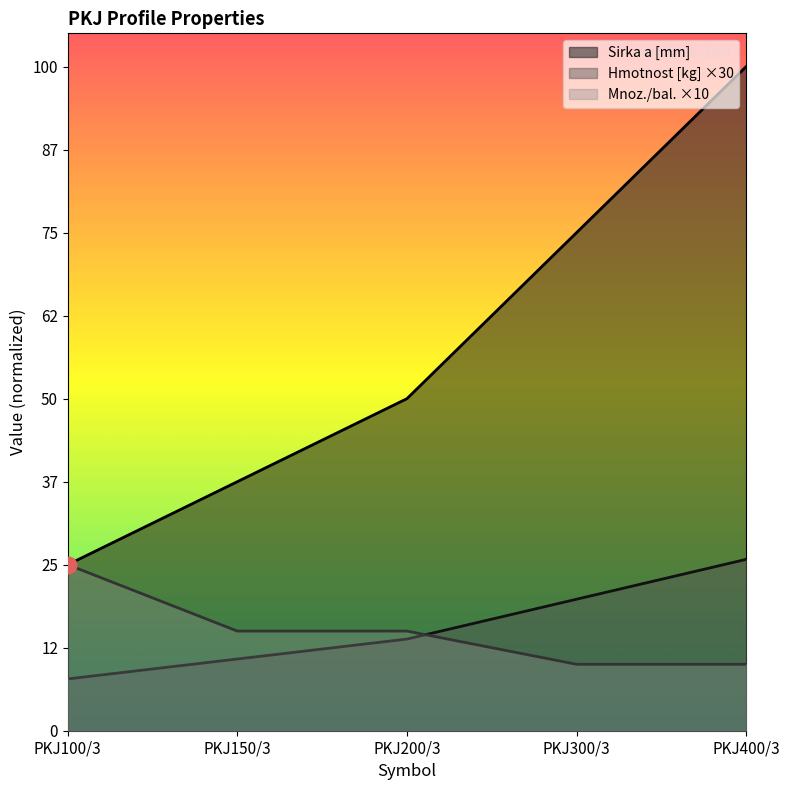

Reading left to right, what are all the values shown in this chart?

Sirka a [mm]: 100.0	150.0	200.0	300.0	400.0
Hmotnost [kg]: 31.2	43.2	55.2	79.2	103.2
Mnoz./bal.: 100.0	60.0	60.0	40.0	40.0